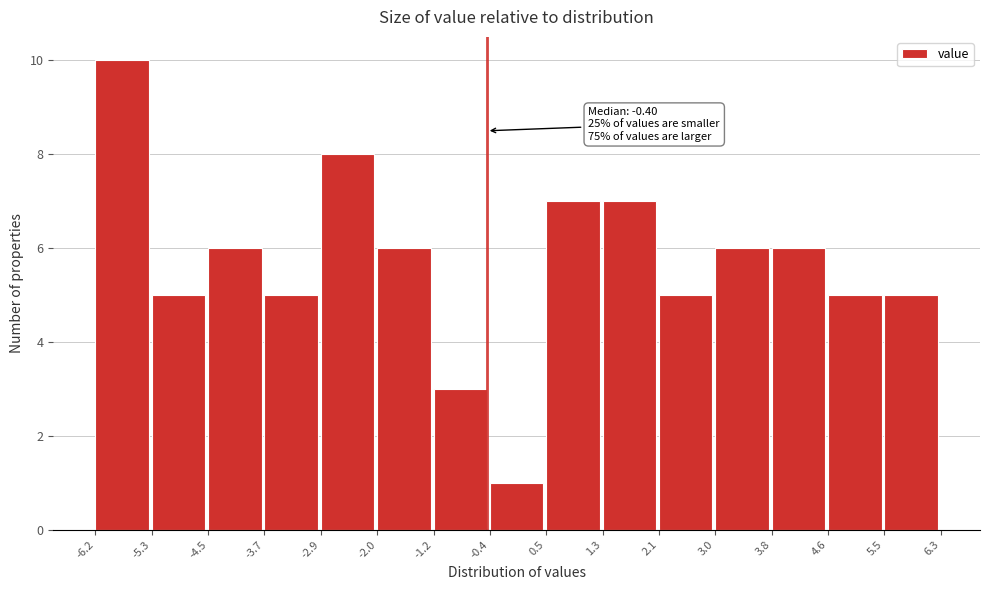

Over which range of the x-axis is the bar tallest?

-6.2 to -5.3